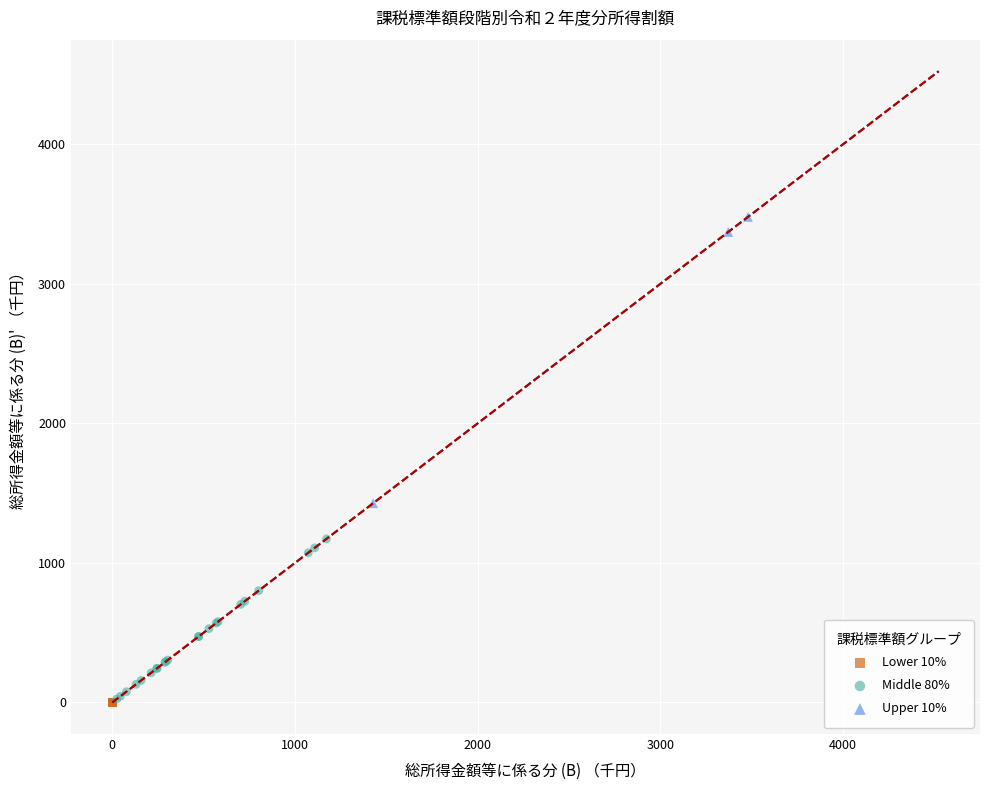

Which series reaches the maximum Y coordinate?

Upper 10%